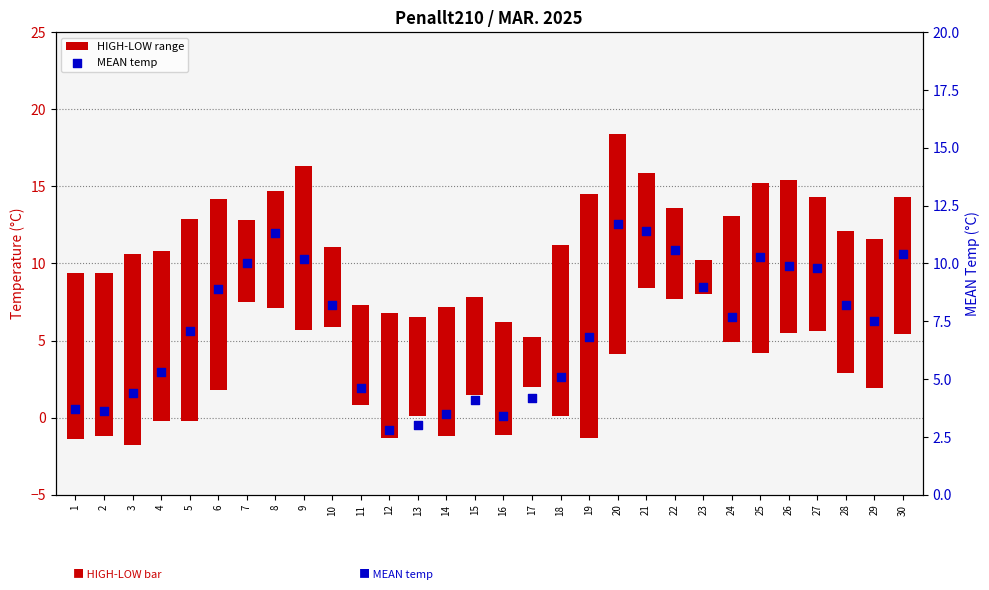

What is the total value across all series at 3?

16.8